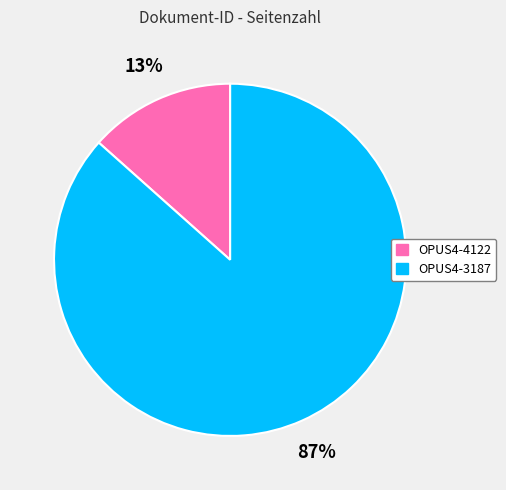

Between OPUS4-4122 and OPUS4-3187, which is larger?

OPUS4-3187